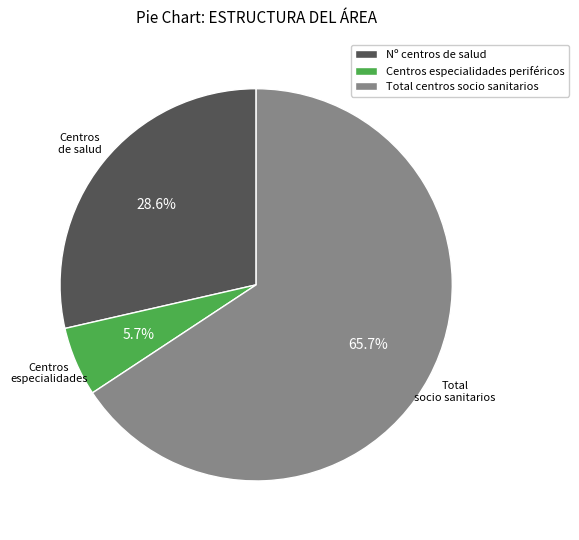

How many slices are in this pie chart?

3